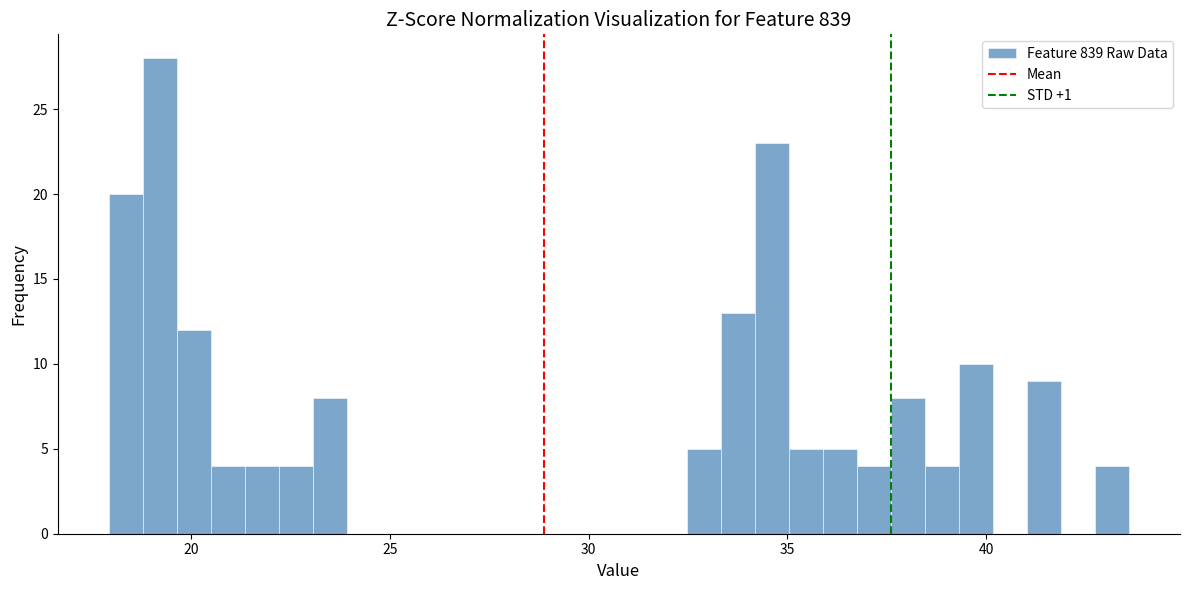

Read against the x-axis, roughly where is the centre of the tallest bar?

19.0